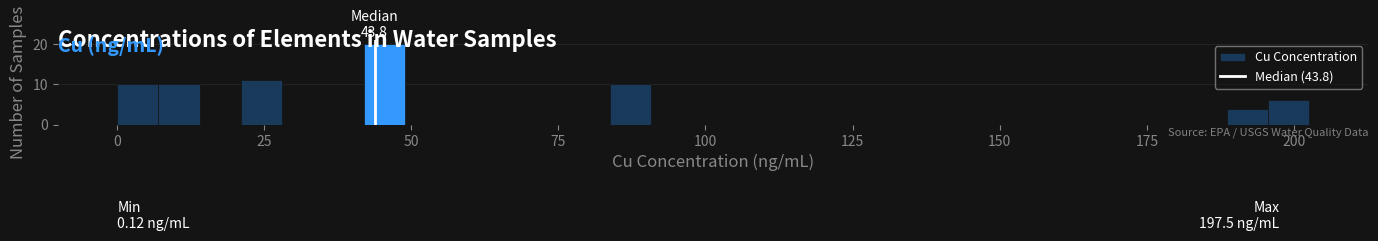

Read against the x-axis, roughly where is the centre of the tallest bar?

45